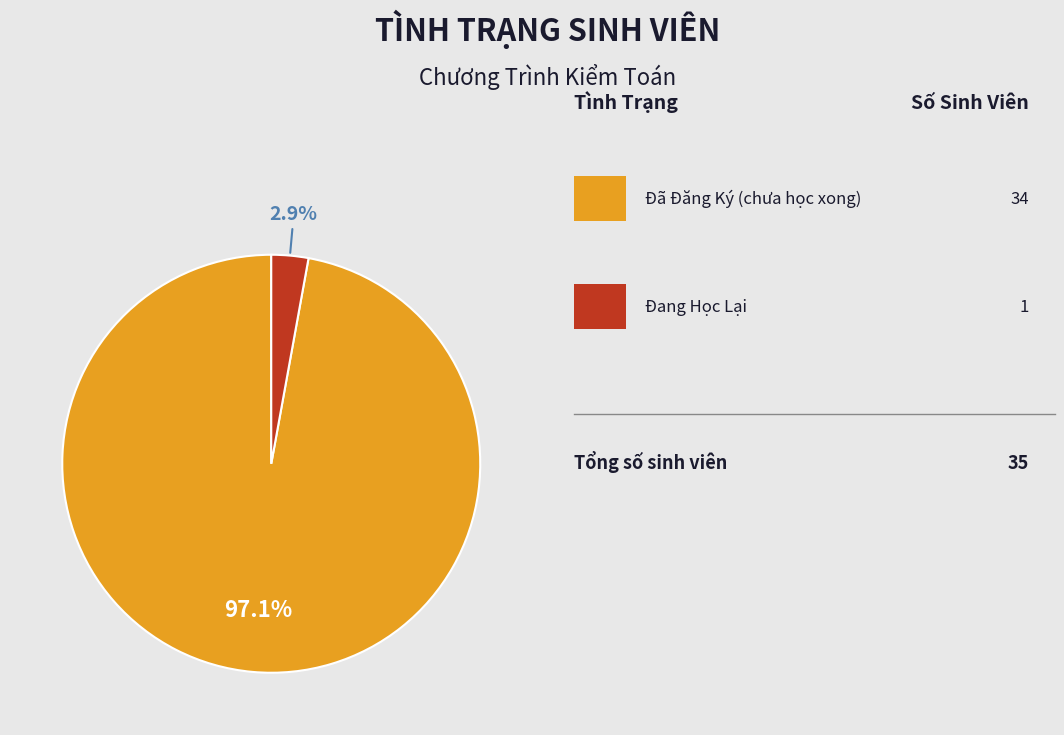

Does any single category account for the majority?

Yes